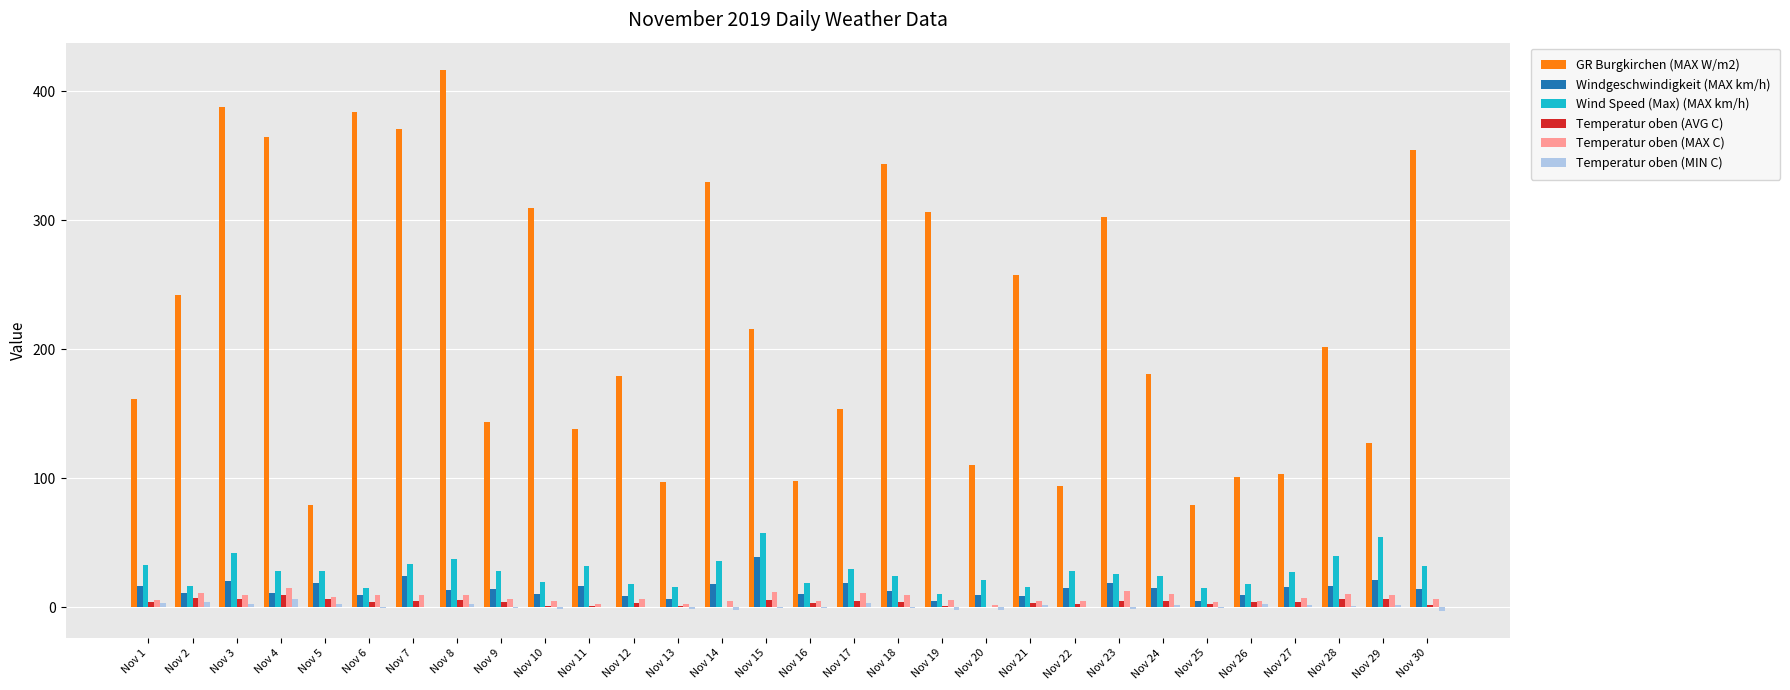

At which category does the chart reach its peak across all series?

Nov 8